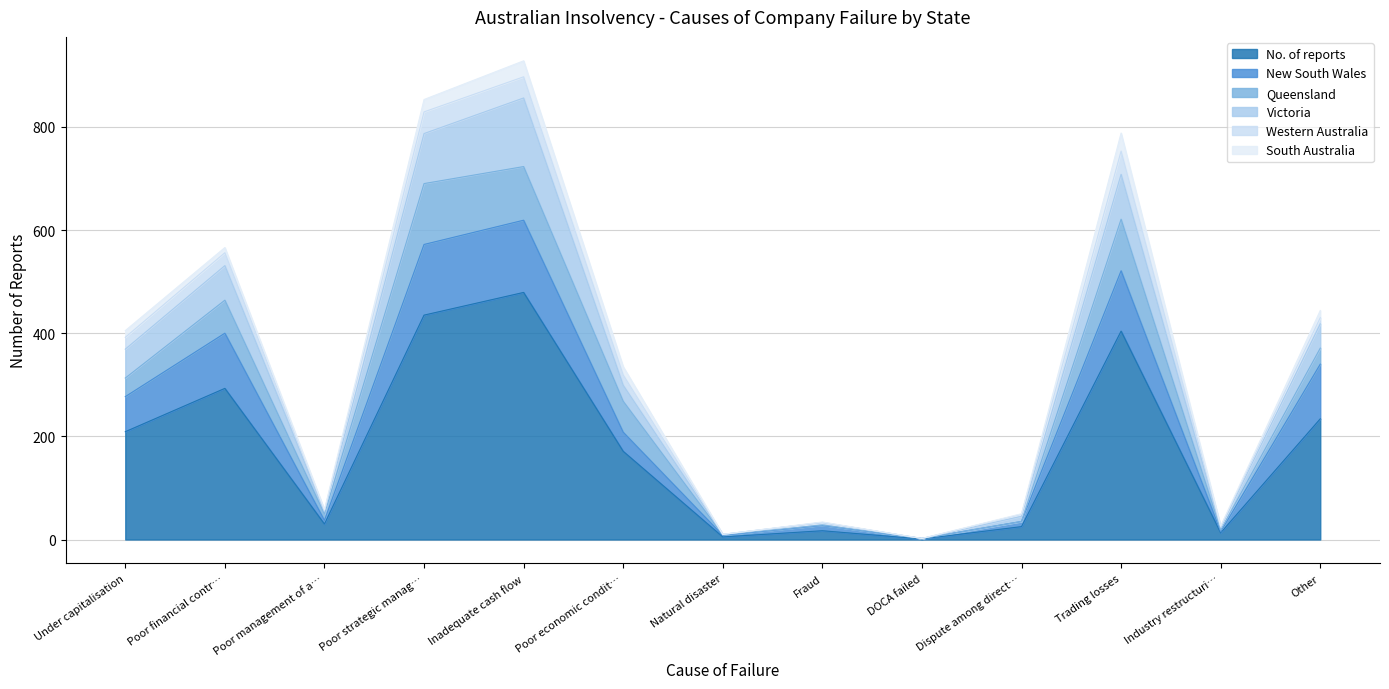

How many lines are shown in the chart?

6